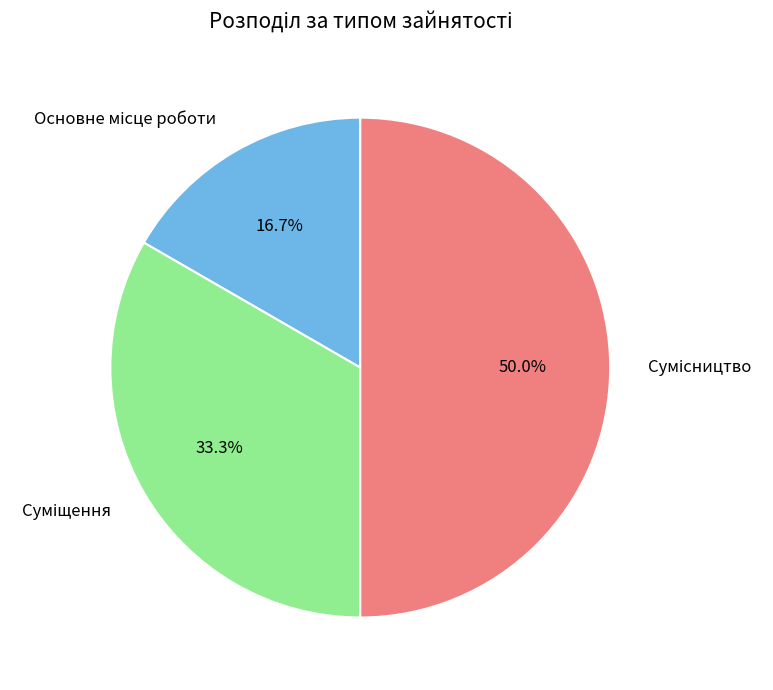

How many segments does this pie chart have?

3